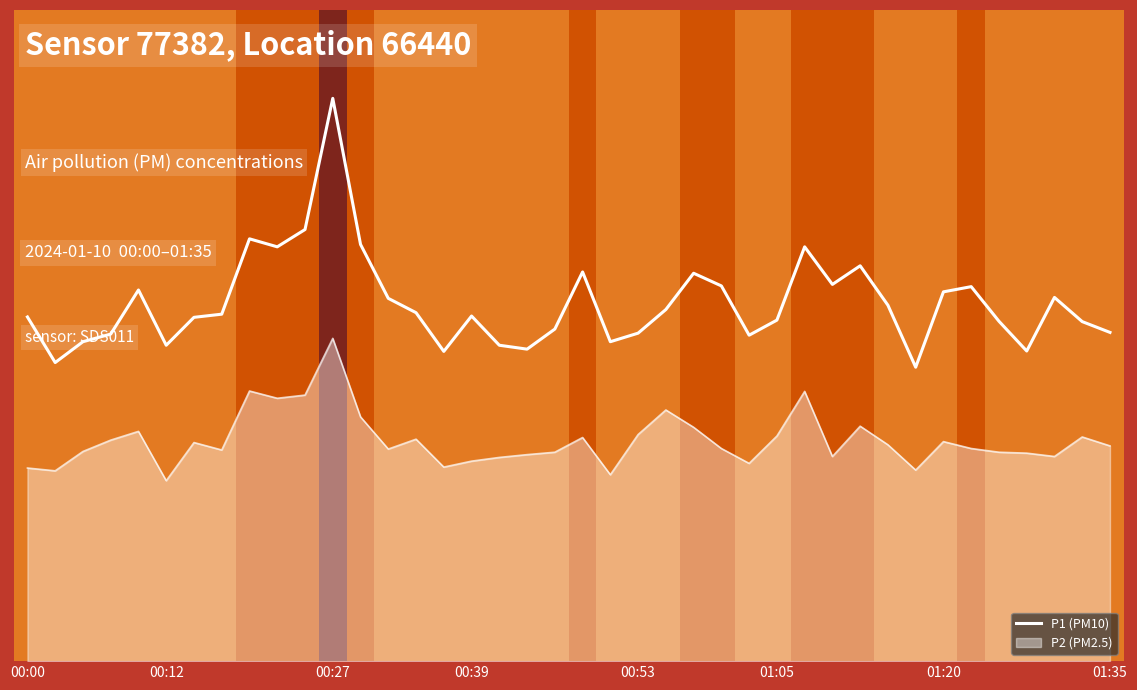

Does the chart have visible grid lines?

No